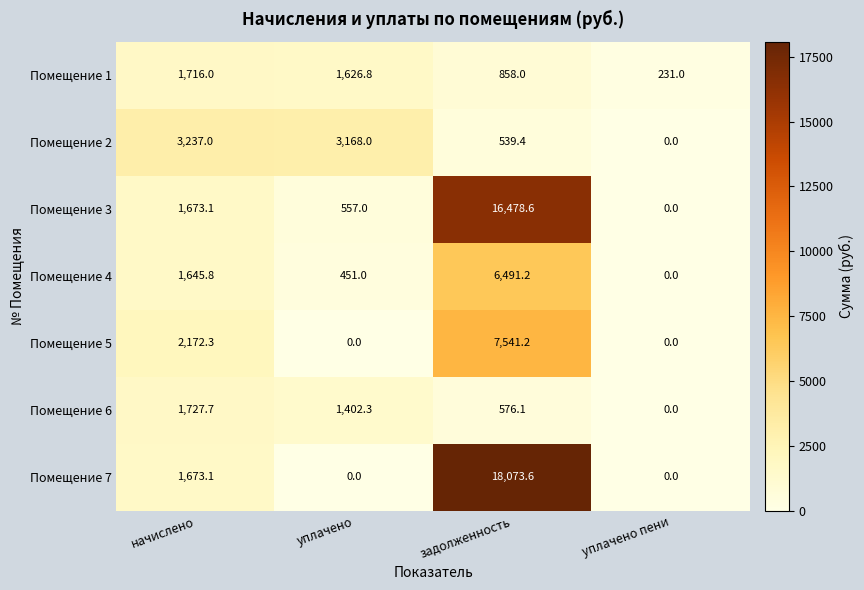

List the series in order of their peak value, highest first.

Помещение 7, Помещение 3, Помещение 5, Помещение 4, Помещение 2, Помещение 6, Помещение 1